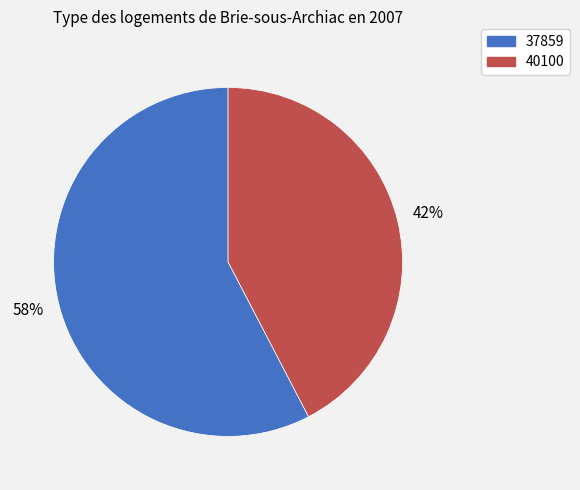

Combined, do 40100 and 37859 account for over 50%?

Yes